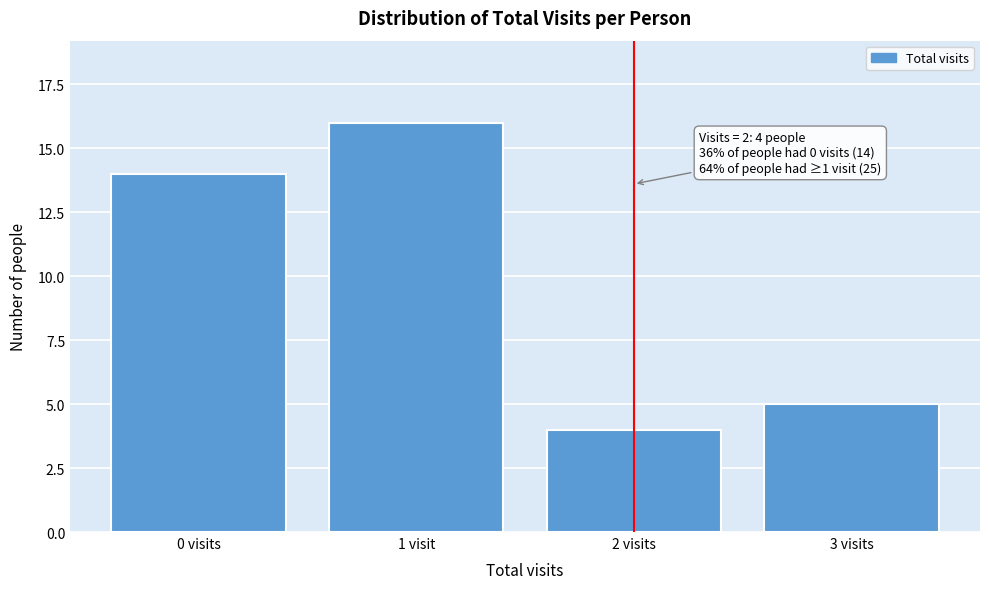

Reading right to left, transcribe all the data shown in this chart.

5	4	16	14